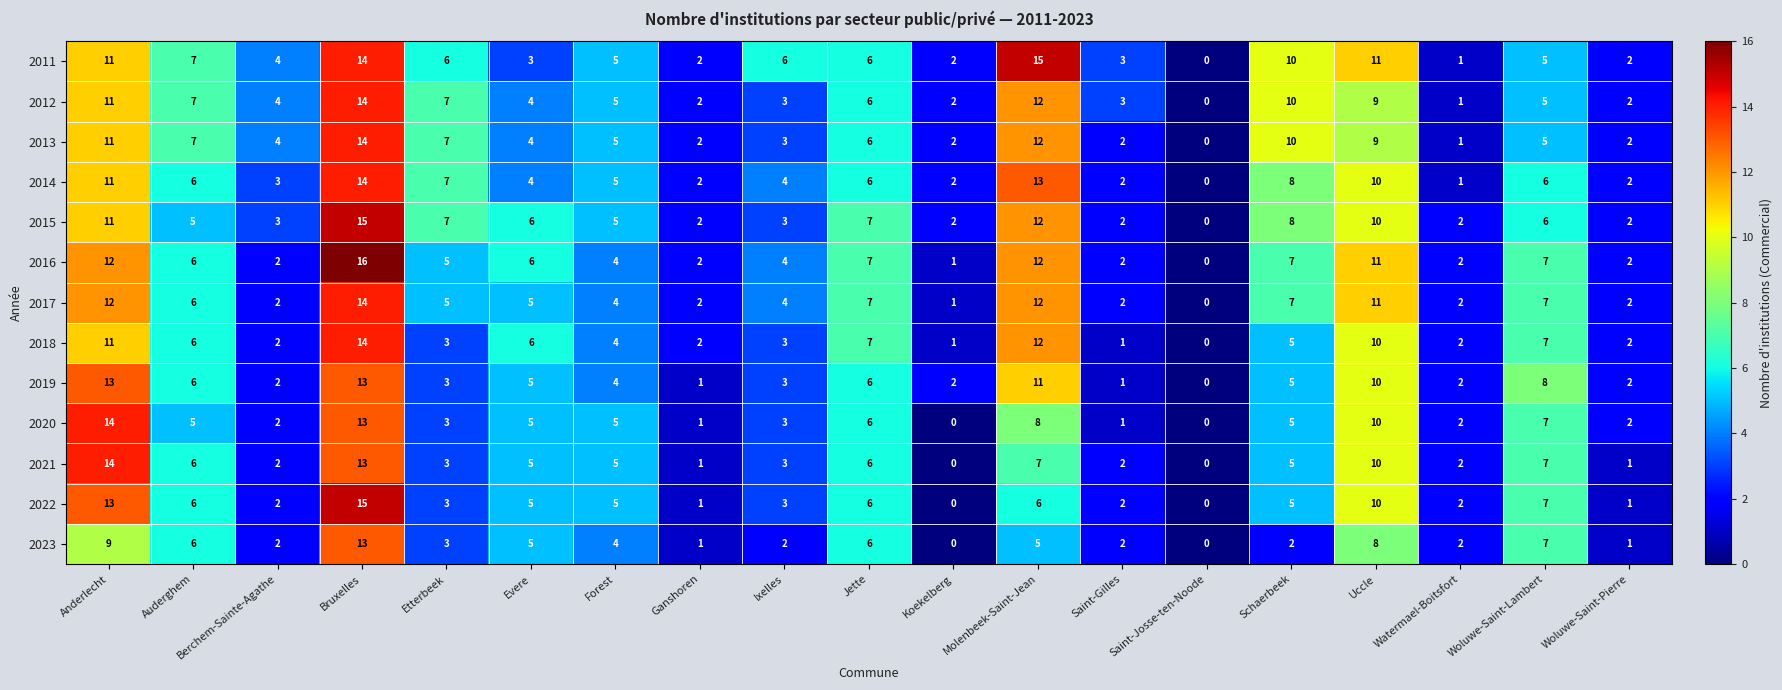

Count the number of categories in the chart.

19